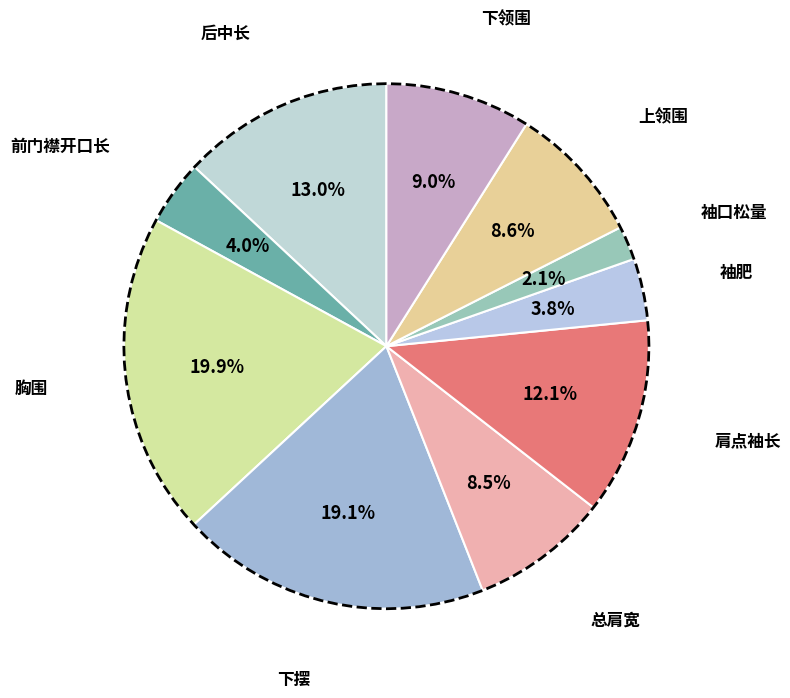

What percentage is the 肩点袖长 slice, to the nearest percent?

12%